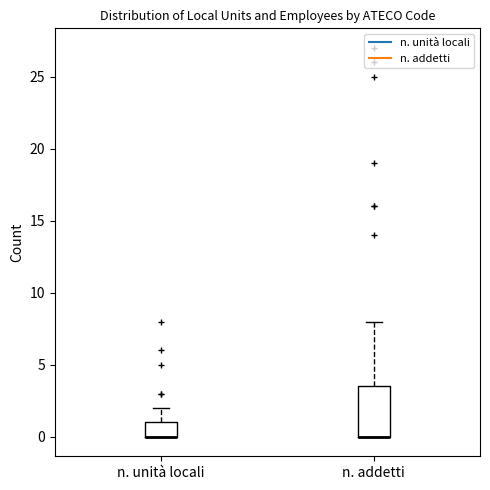

Reading left to right, transcribe this box plot: for each box, give where its median line is, the range the box spans, and where its two whiskers end, as read against the y-axis. The values are not printed on the chart, so give them approximately, as read against the axis.

n. unità locali: median 0.0 (drawn on the box's lower edge), box 0.0 to 1.0, whiskers 0.0 to 2.0
n. addetti: median 0.0 (drawn on the box's lower edge), box 0.0 to 3.5, whiskers 0.0 to 8.0